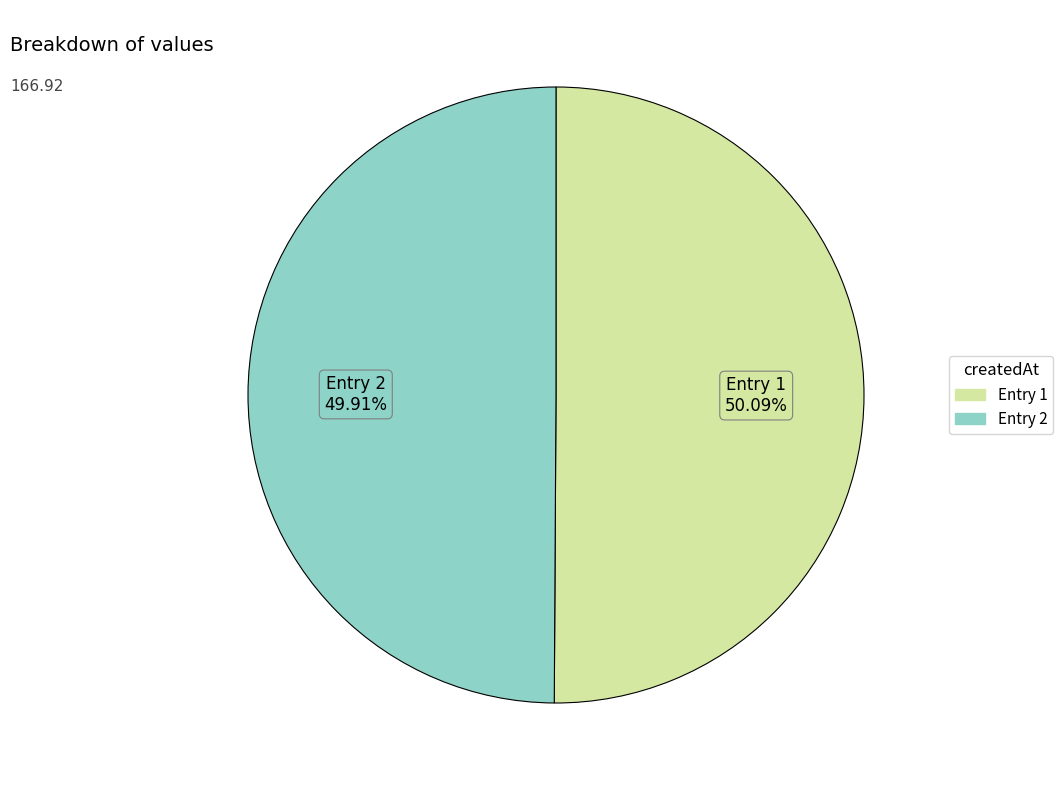

Is there any slice that represents more than half of the pie?

Yes